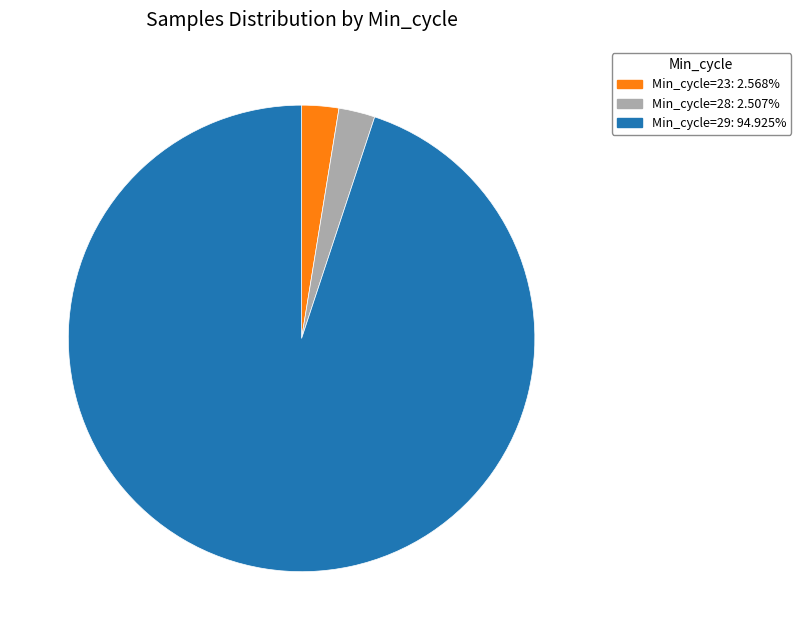

Is there a majority slice in this chart?

Yes